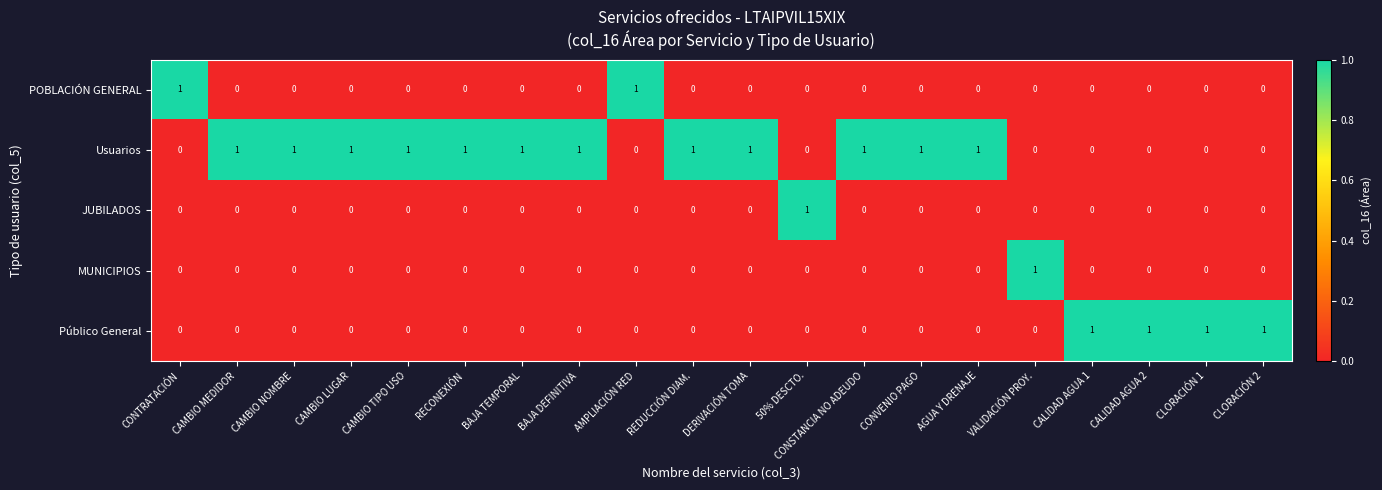

Count the POBLACIÓN GENERAL values in the range 0 to 1.

20